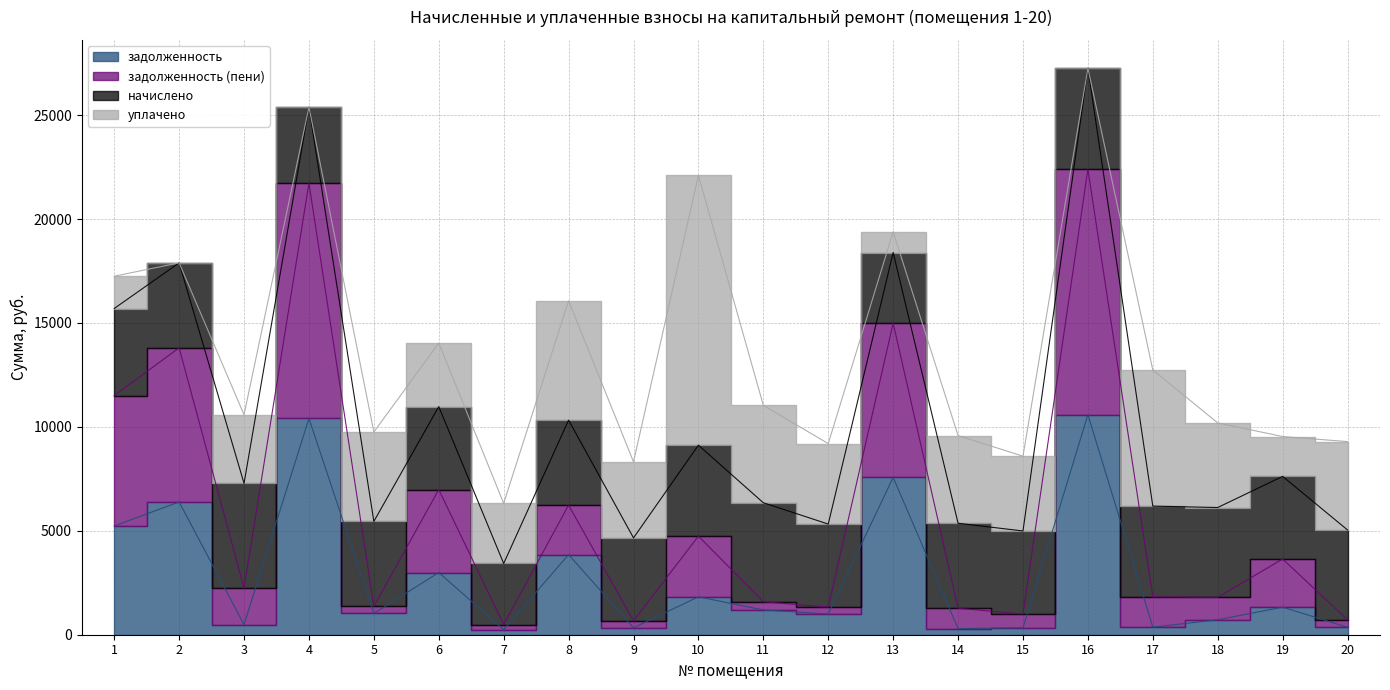

True or false: задолженность and задолженность (пени) intersect in this chart.

False